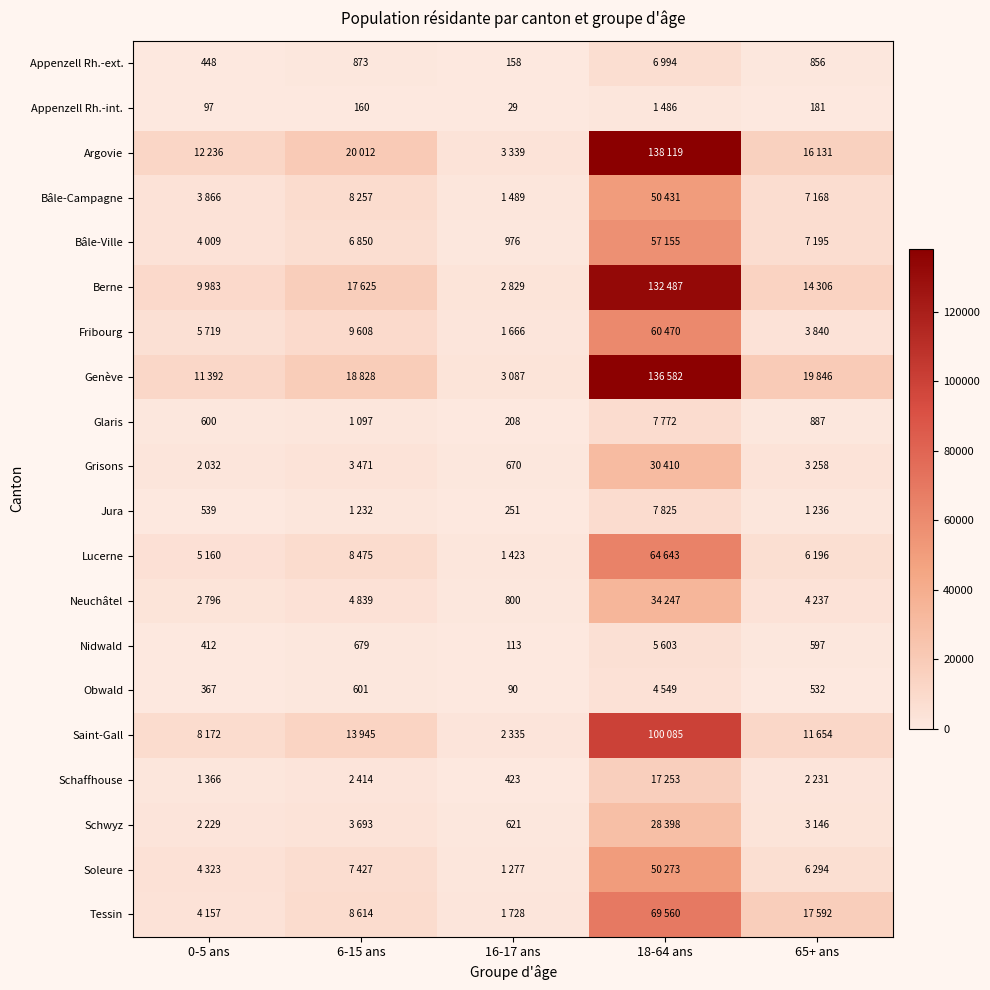

True or false: Obwald has a value of 367 at 0-5 ans.

True